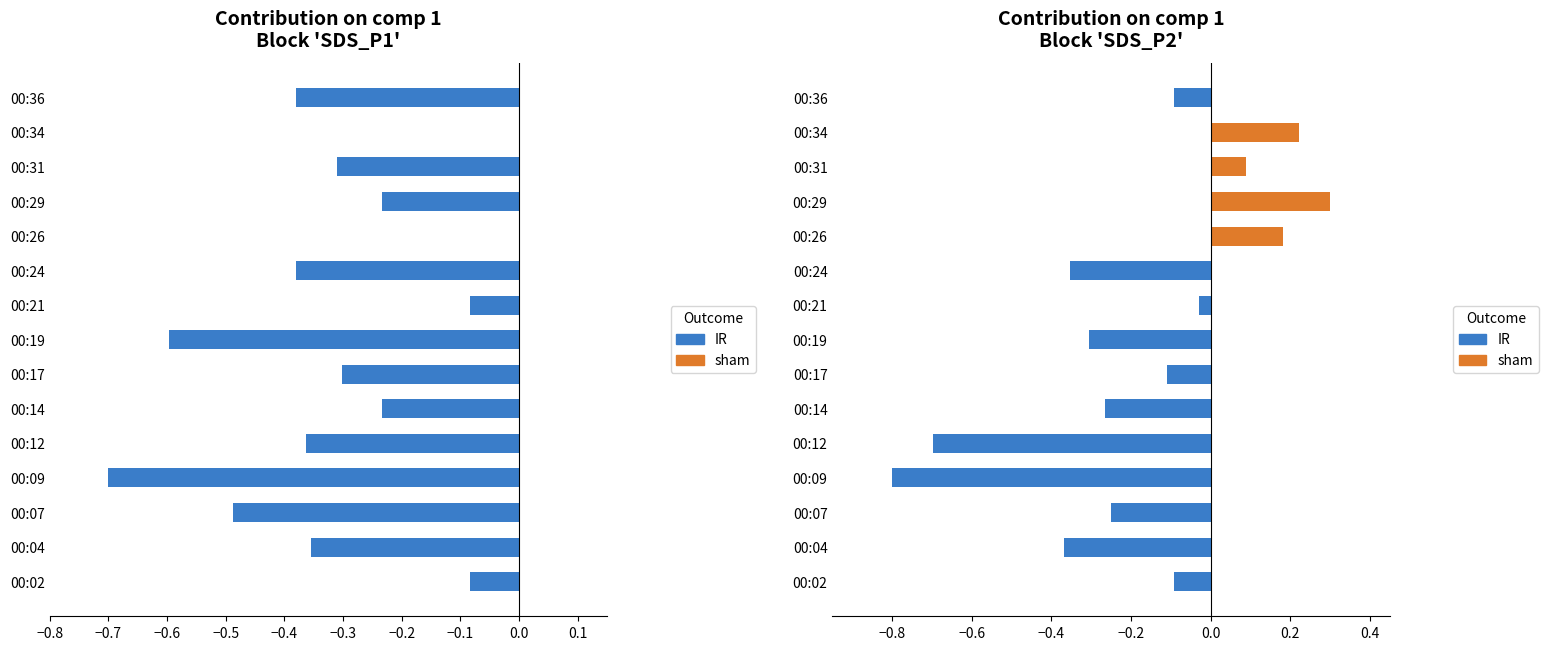

Which series changed the most between 00:09 and 00:21?

sham